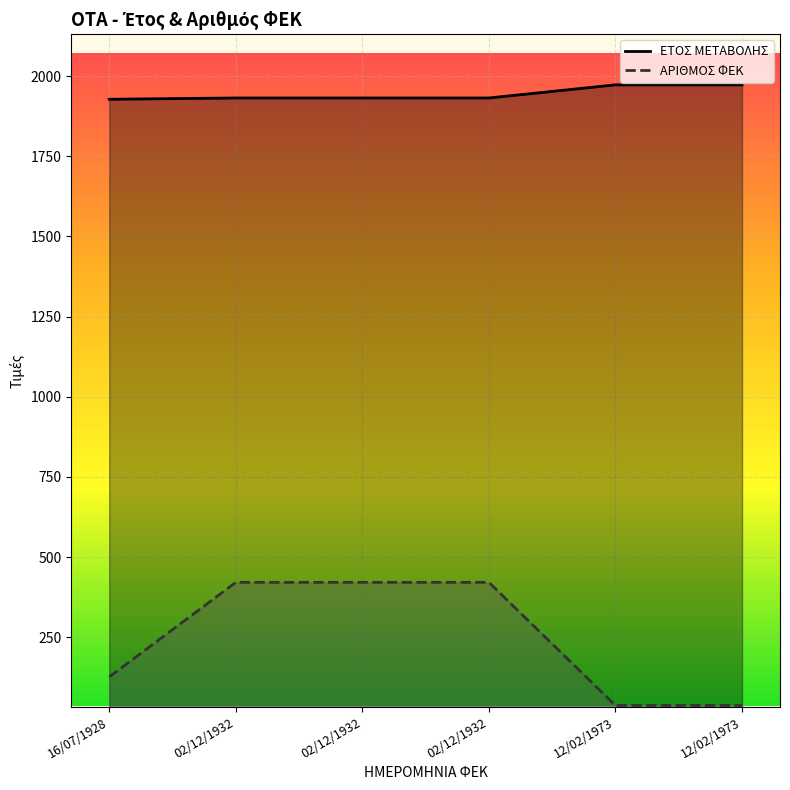

List the series in order of their overall mean, highest first.

ΕΤΟΣ ΜΕΤΑΒΟΛΗΣ, ΑΡΙΘΜΟΣ ΦΕΚ